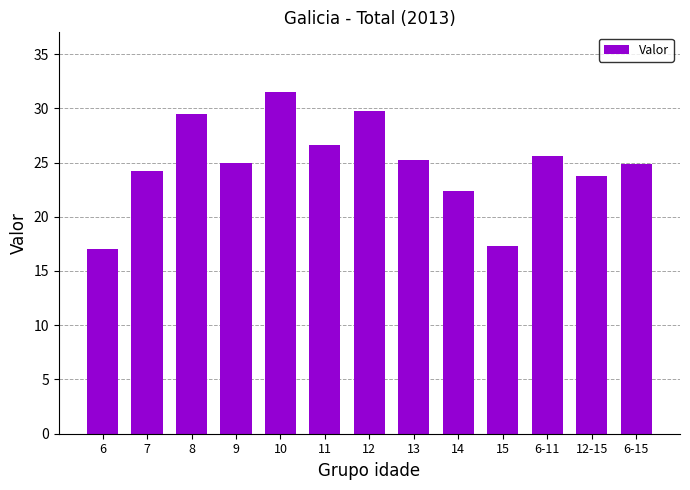

What is the difference between the maximum and minimum values?

14.4